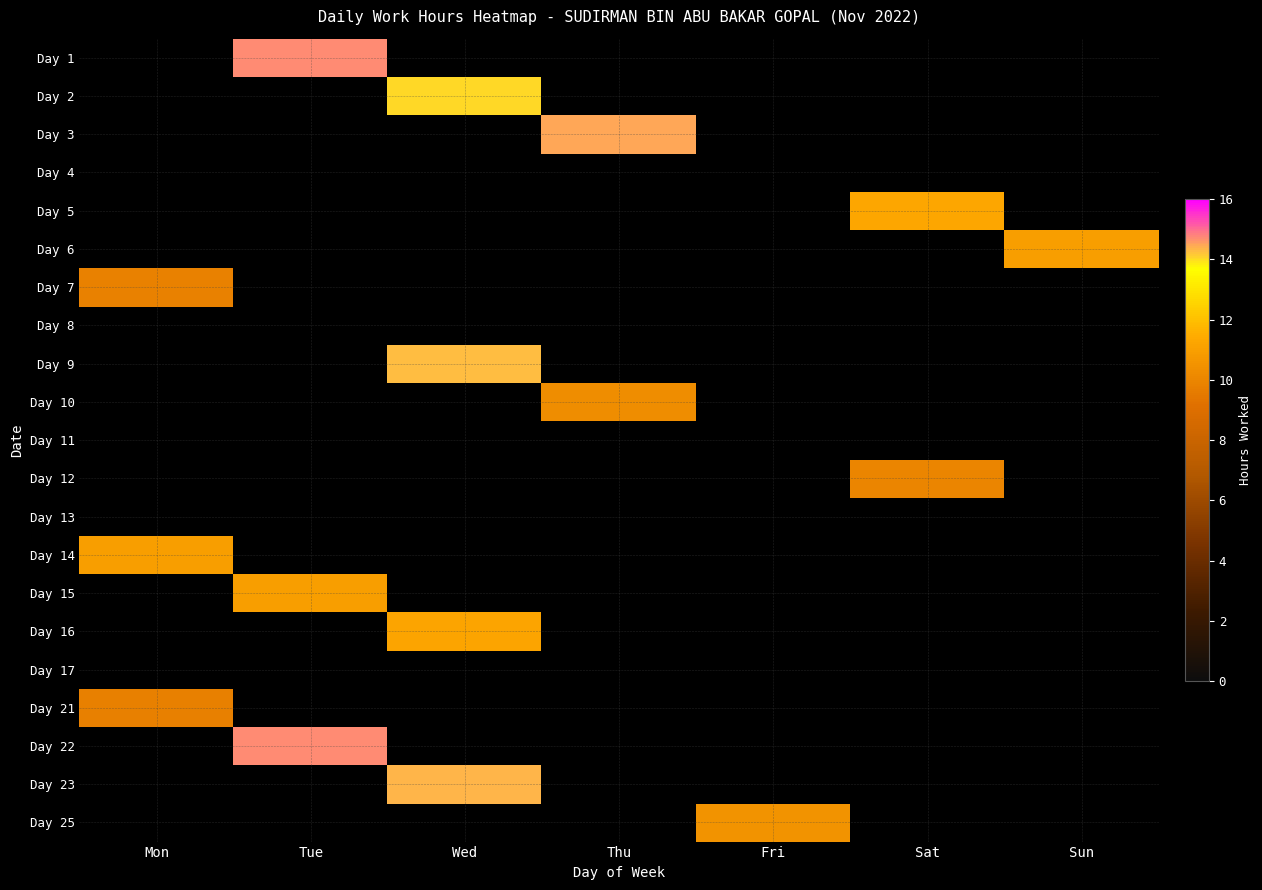

At which category does the chart reach its minimum across all series?

Mon